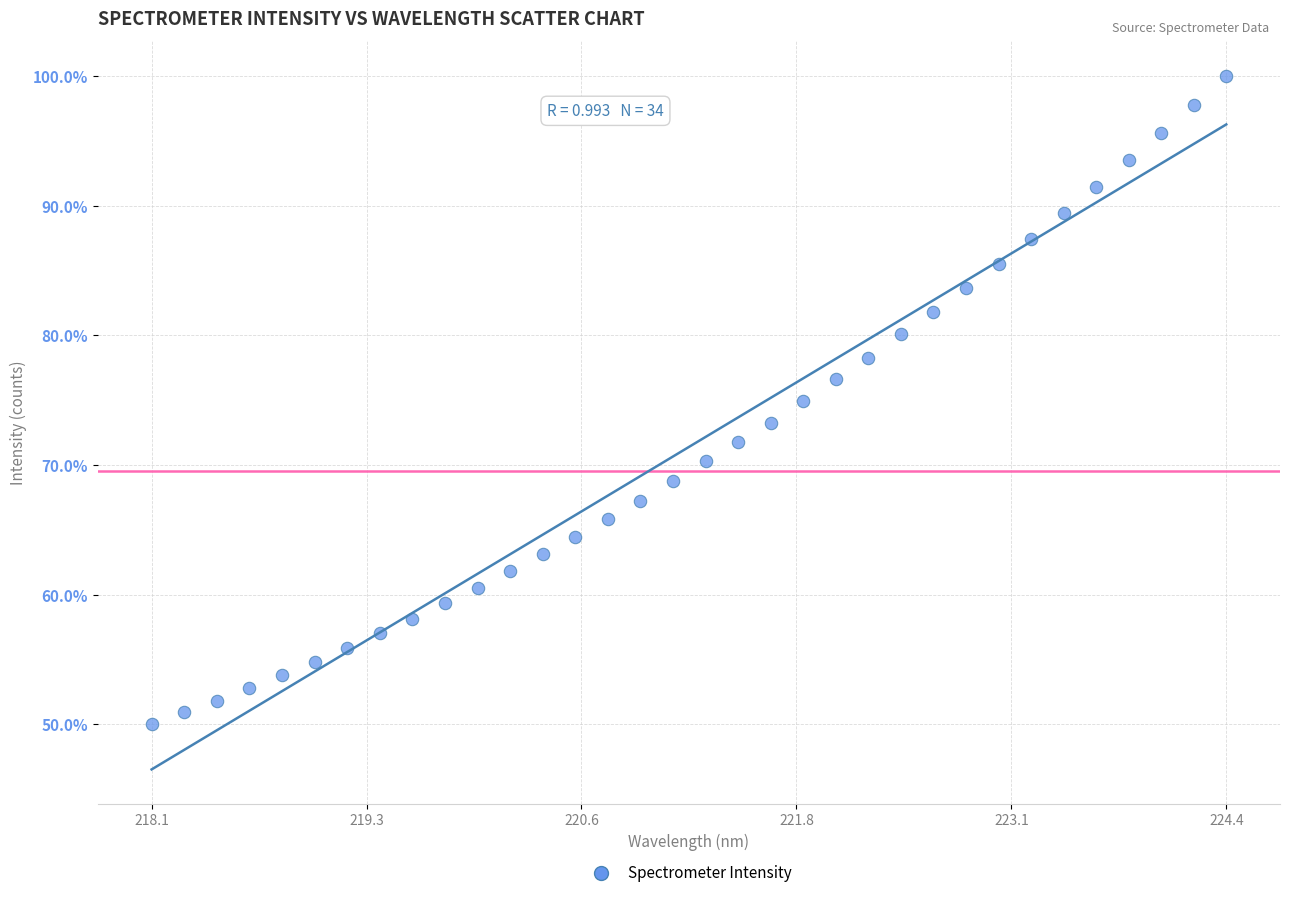

What is the range of Y values (max minus min)?

50.0